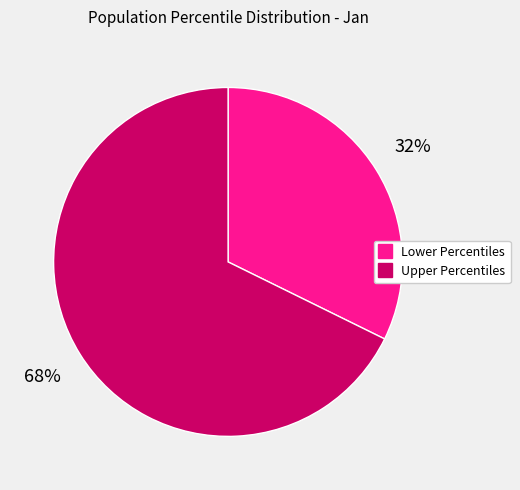

Count the number of slices in the pie.

2